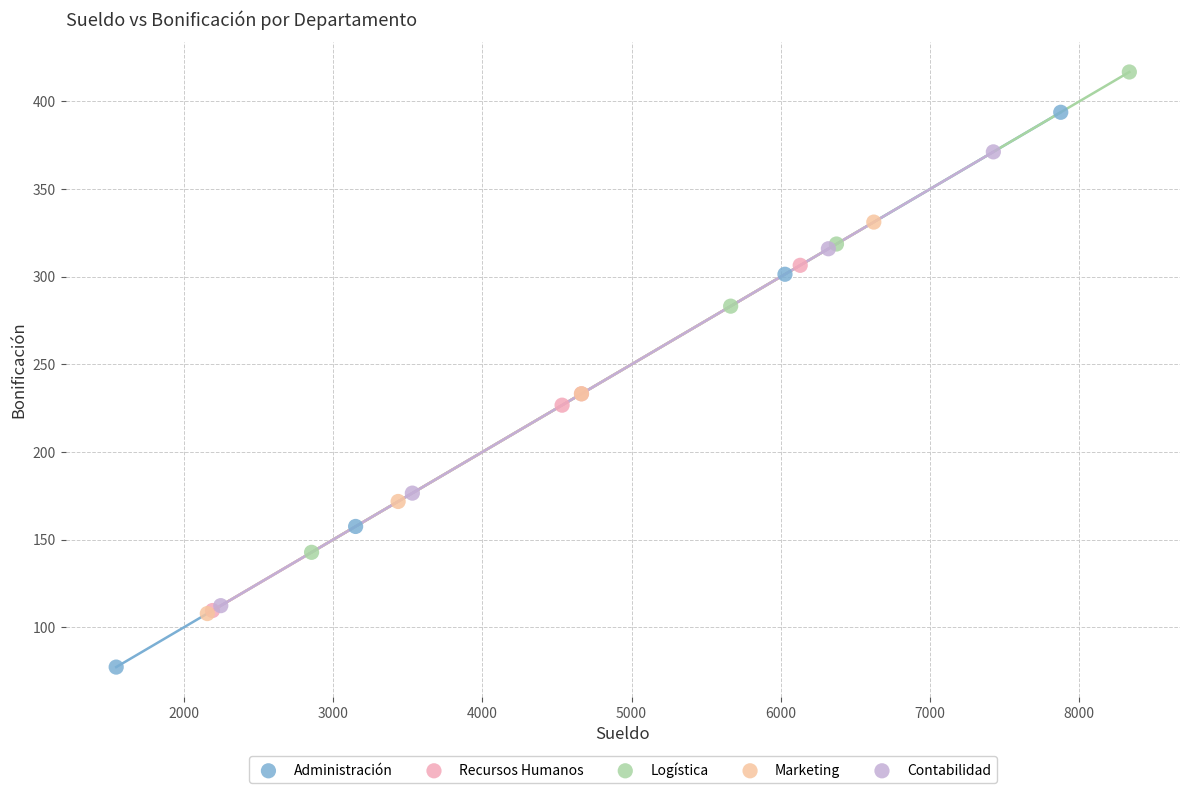

Which series reaches the maximum Y coordinate?

Logística